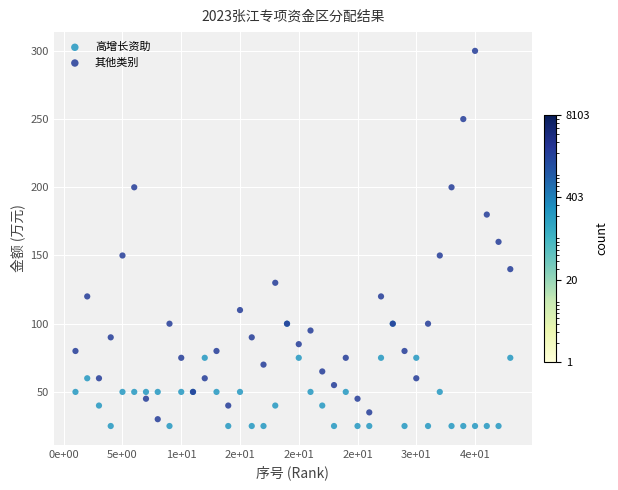

Which series contains the highest Y value?

其他类别